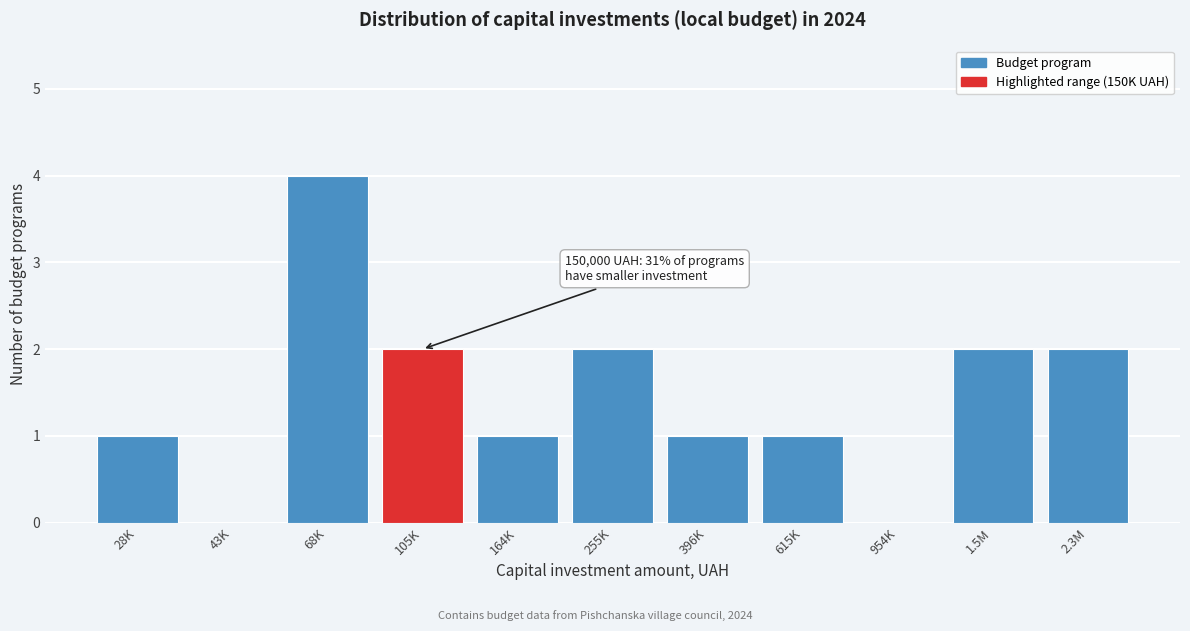

Reading right to left, what are all the values shown in this chart?

2.3M=2	1.5M=2	954K=0	615K=1	396K=1	255K=2	164K=1	105K=2	68K=4	43K=0	28K=1